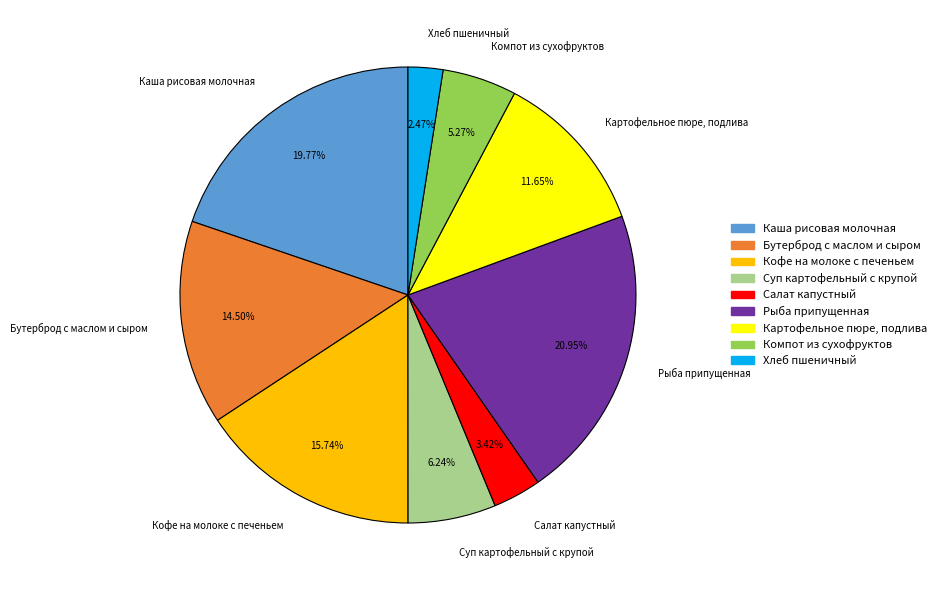

What is the smallest slice in the pie chart?

Хлеб пшеничный